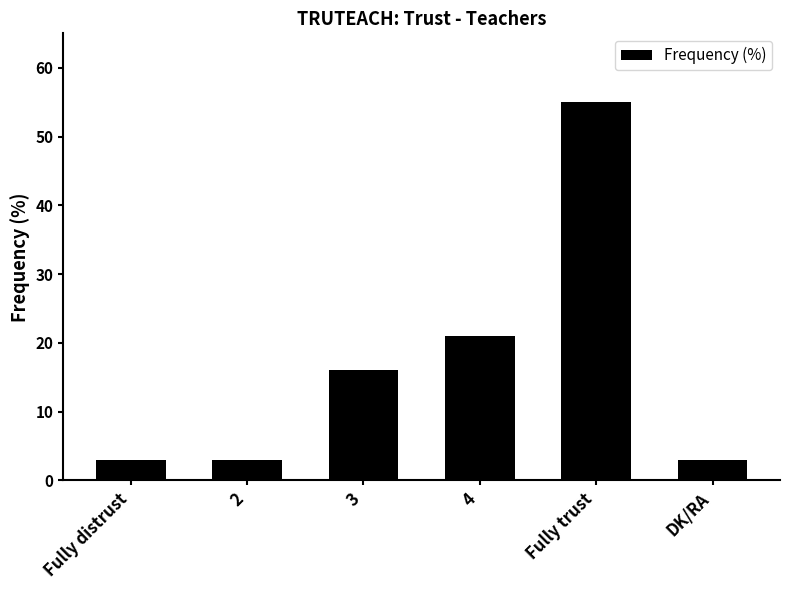

How many bars are there in total?

6